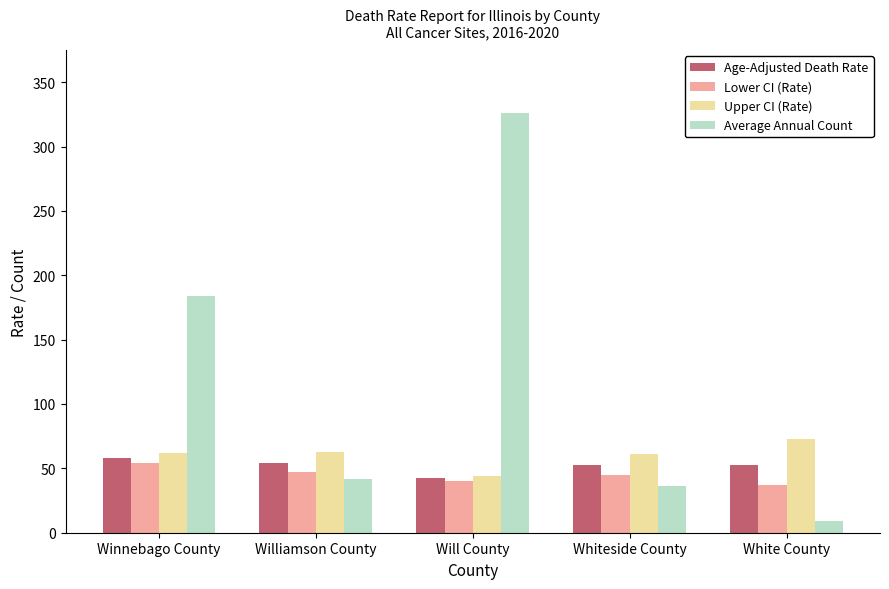

List the series in order of their peak value, lowest first.

Lower CI (Rate), Age-Adjusted Death Rate, Upper CI (Rate), Average Annual Count